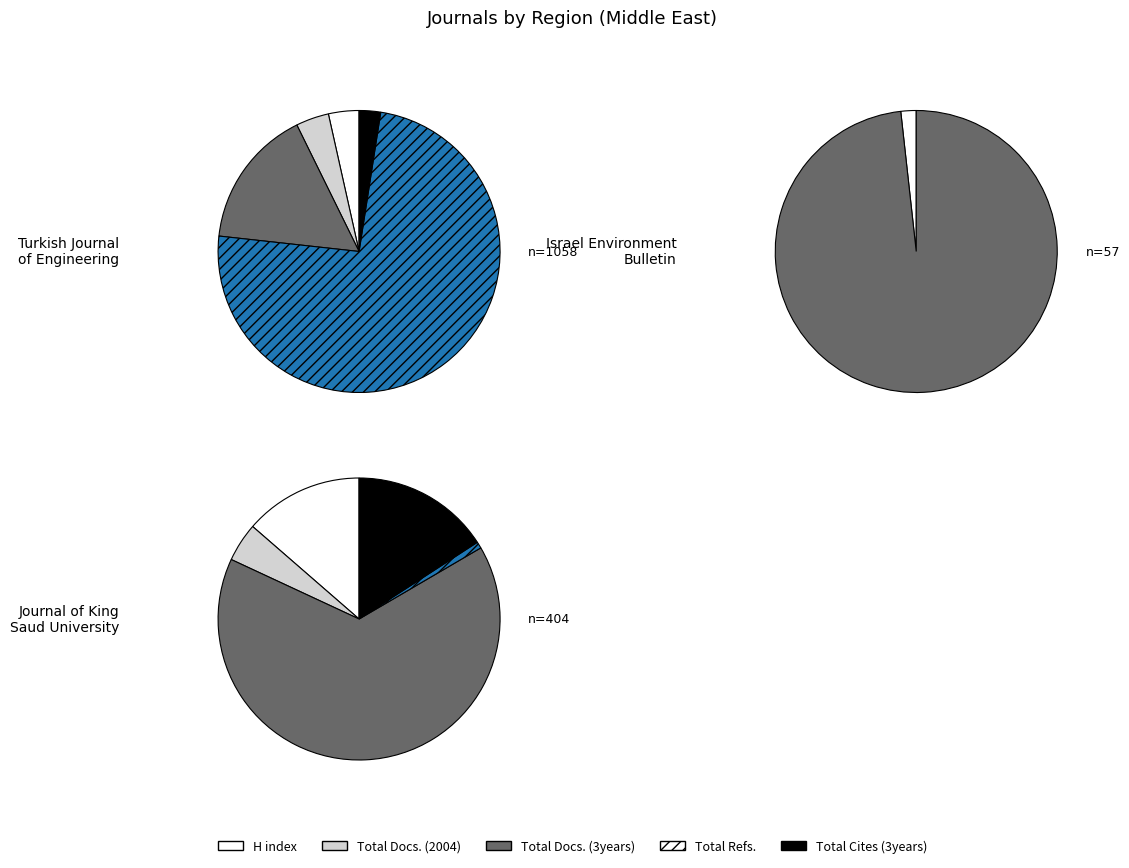

Between Journal of King Saud University and Israel Environment Bulletin, which is larger?

Journal of King Saud University